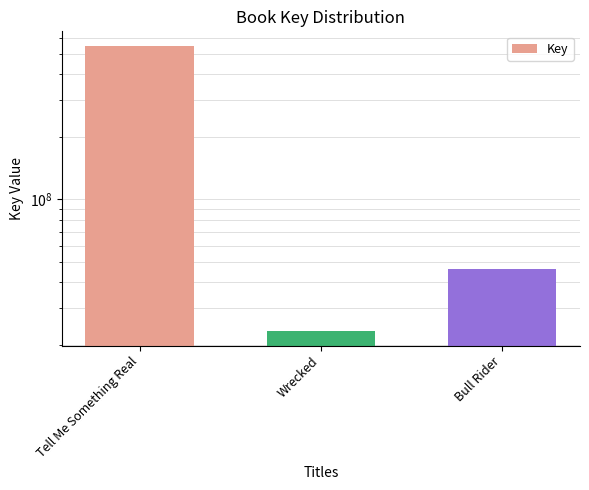

Read the value at Tell Me Something Real, to the nearest 10.

548570590